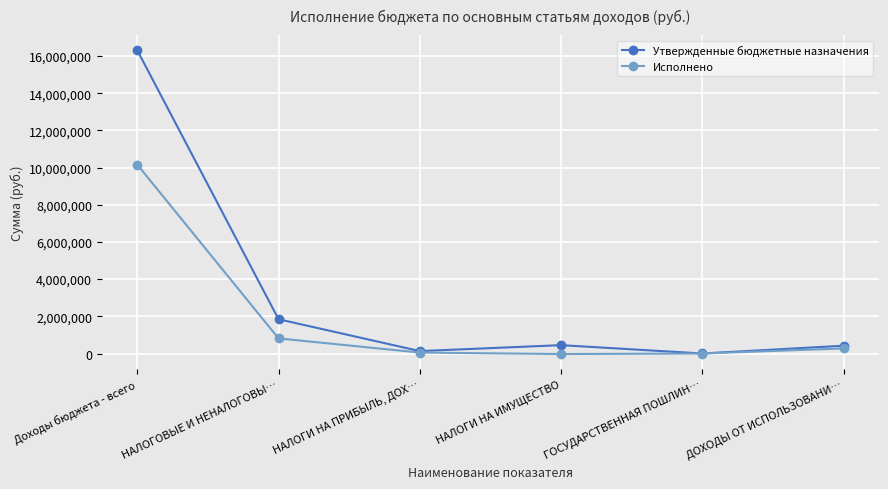

What is the approximate value of Утвержденные бюджетные назначения at НАЛОГИ НА ИМУЩЕСТВО?

449000.0